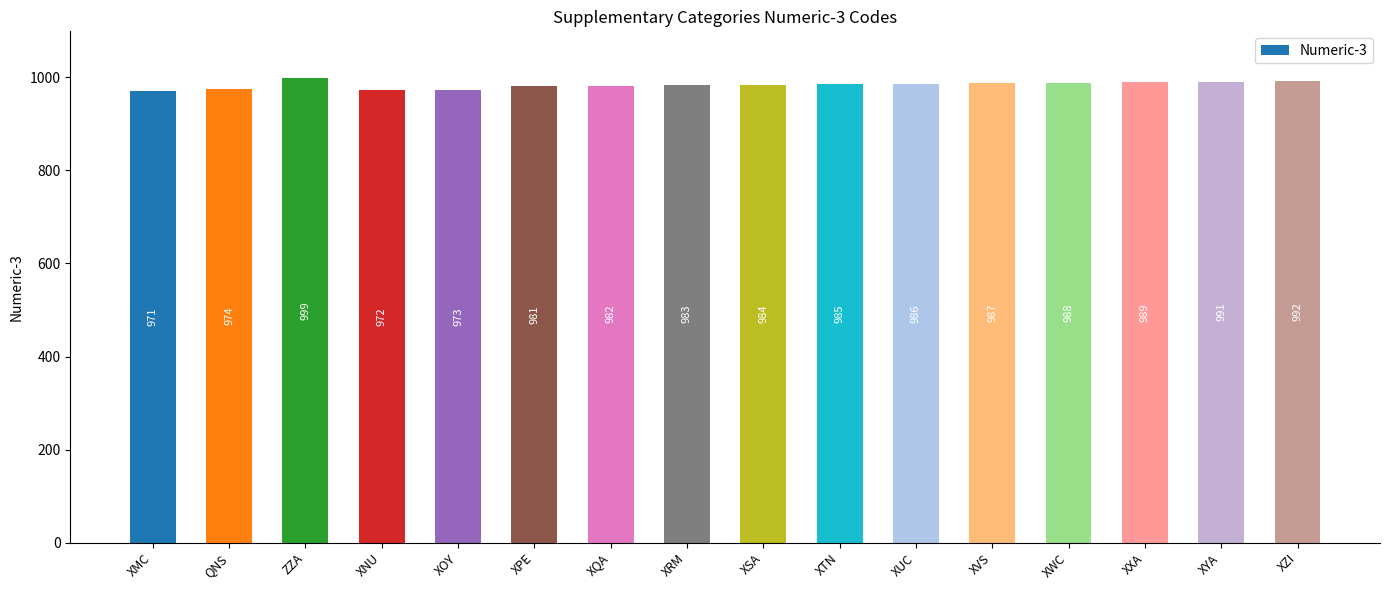

The chart shows a value of 988 at XWC. True or false?

True